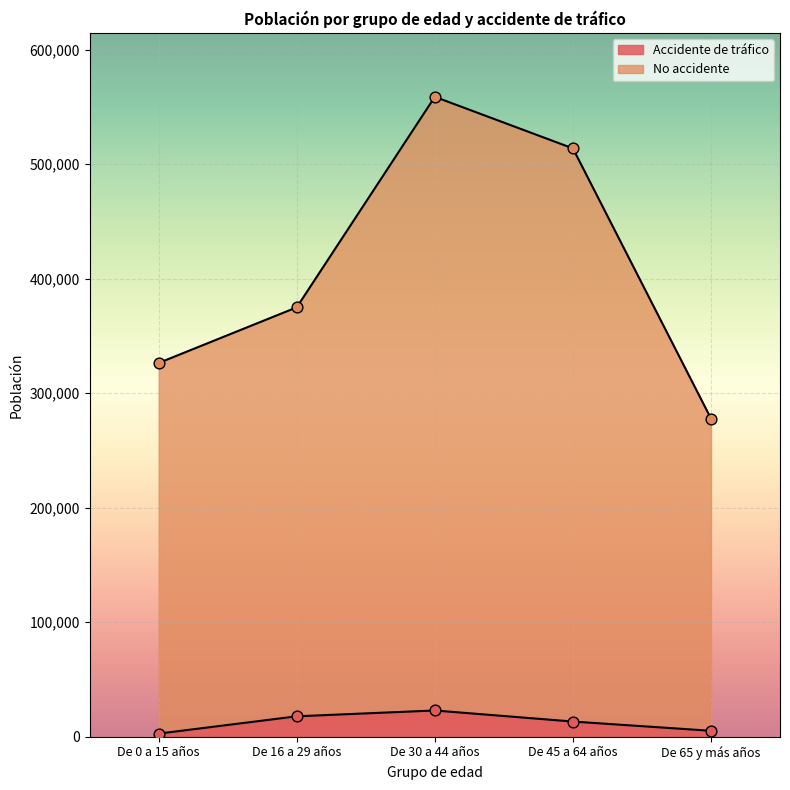

Which series has the largest total across all categories?

No accidente